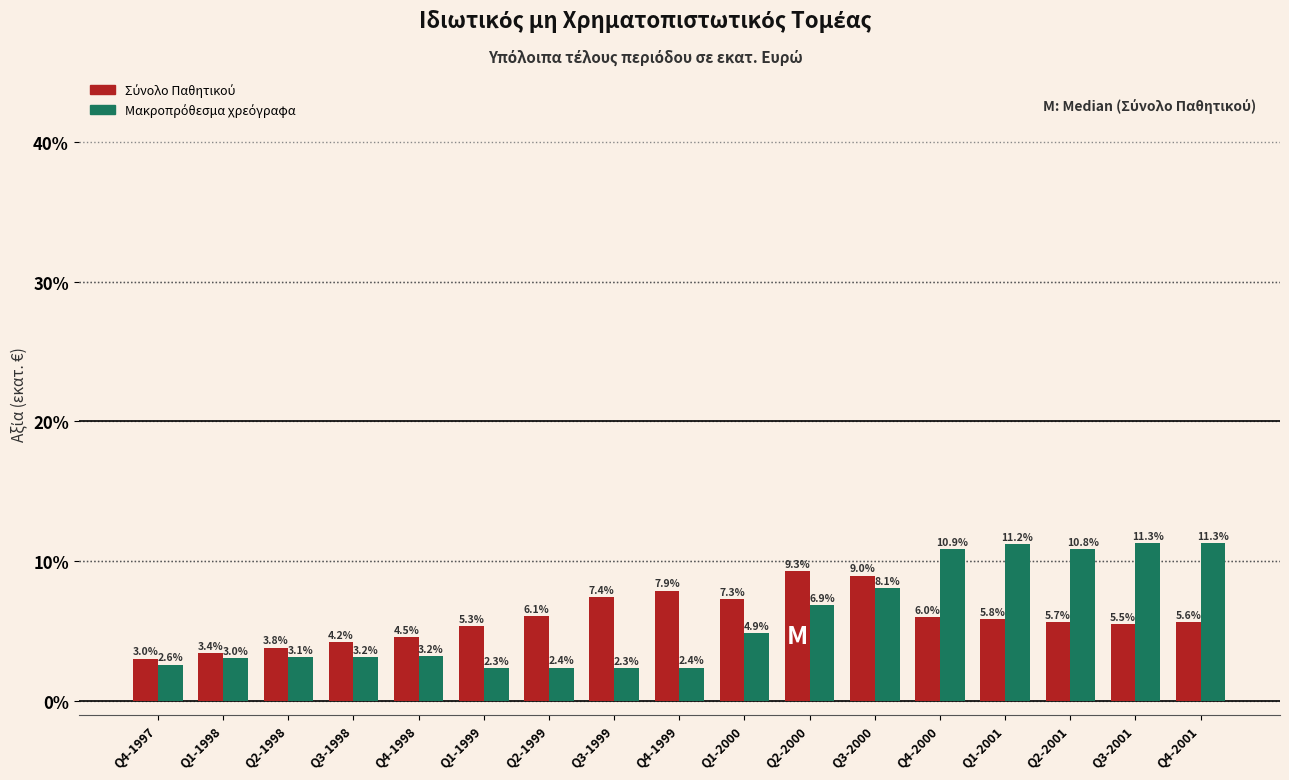

What is the greatest value displayed?

11.3